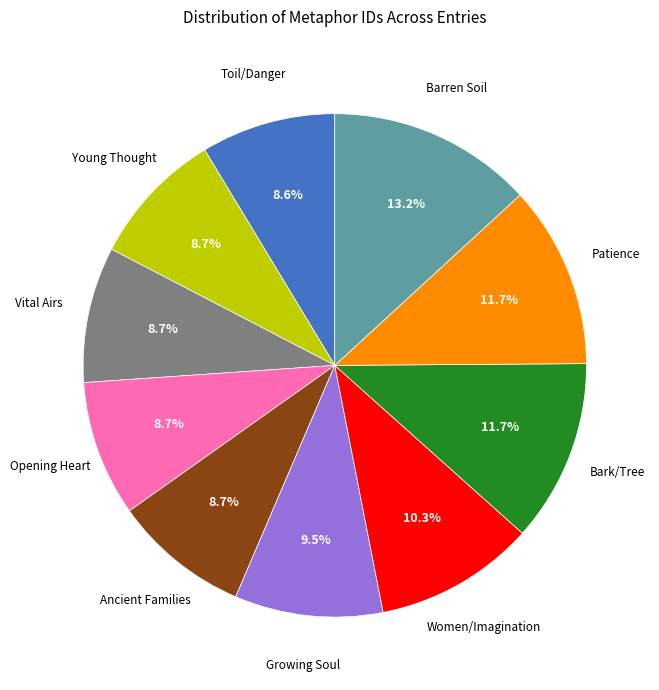

How many segments does this pie chart have?

10